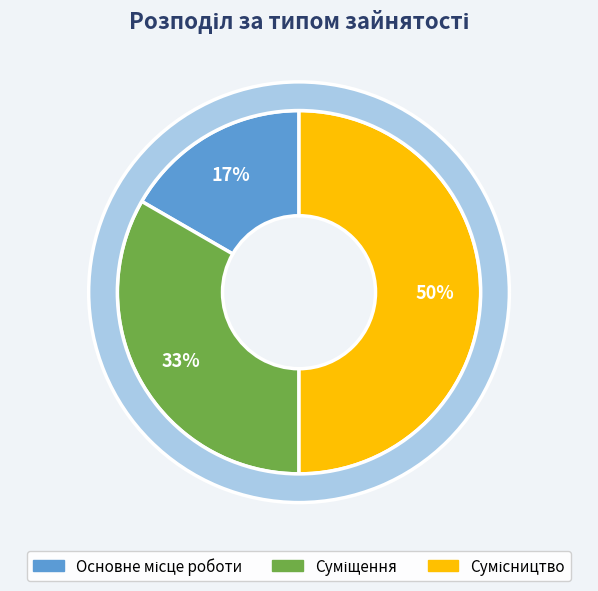

Approximately how many times larger is the value at Суміщення compared to Сумісництво?

0.7